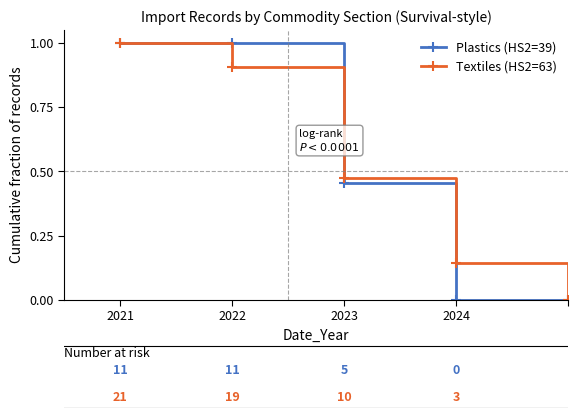

How many categories are shown in the chart?

5